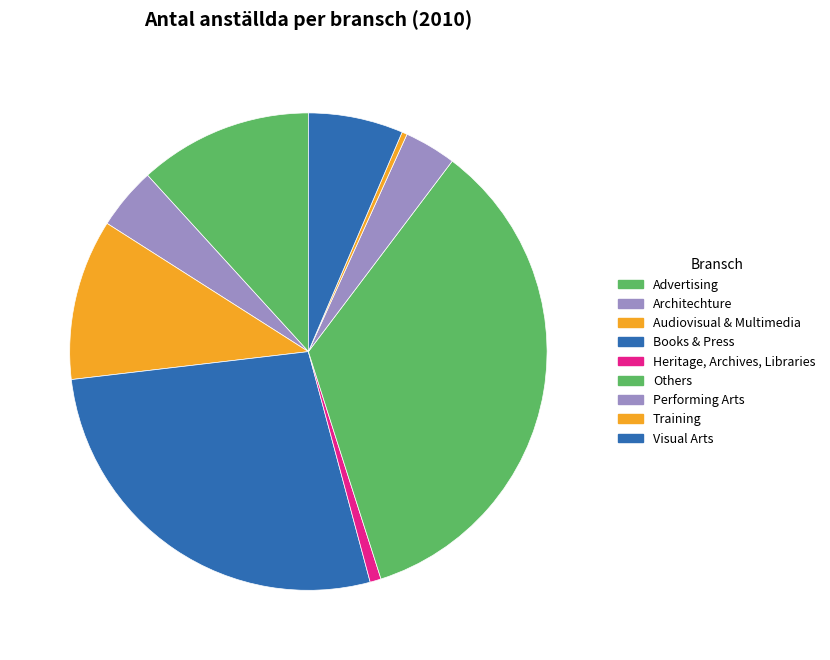

Is there a majority slice in this chart?

No